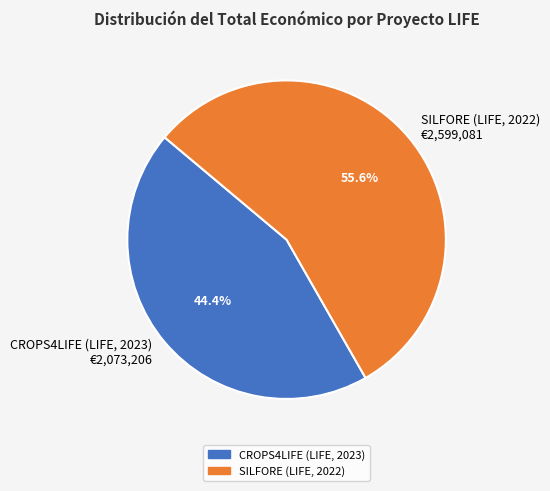

What percentage is NOT represented by SILFORE (LIFE, 2022)?

44.4%